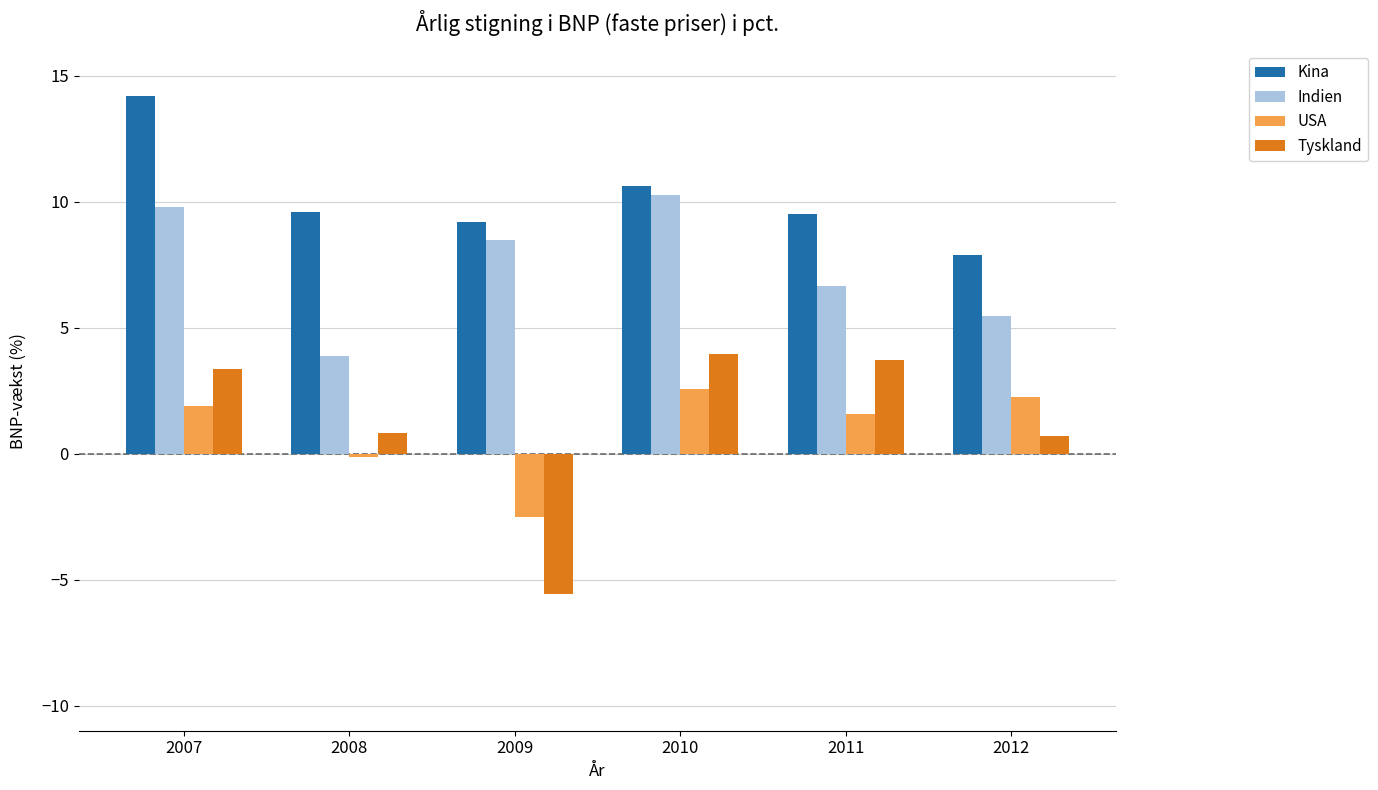

What is the value of the USA bar at the 2nd from the left?

-0.1